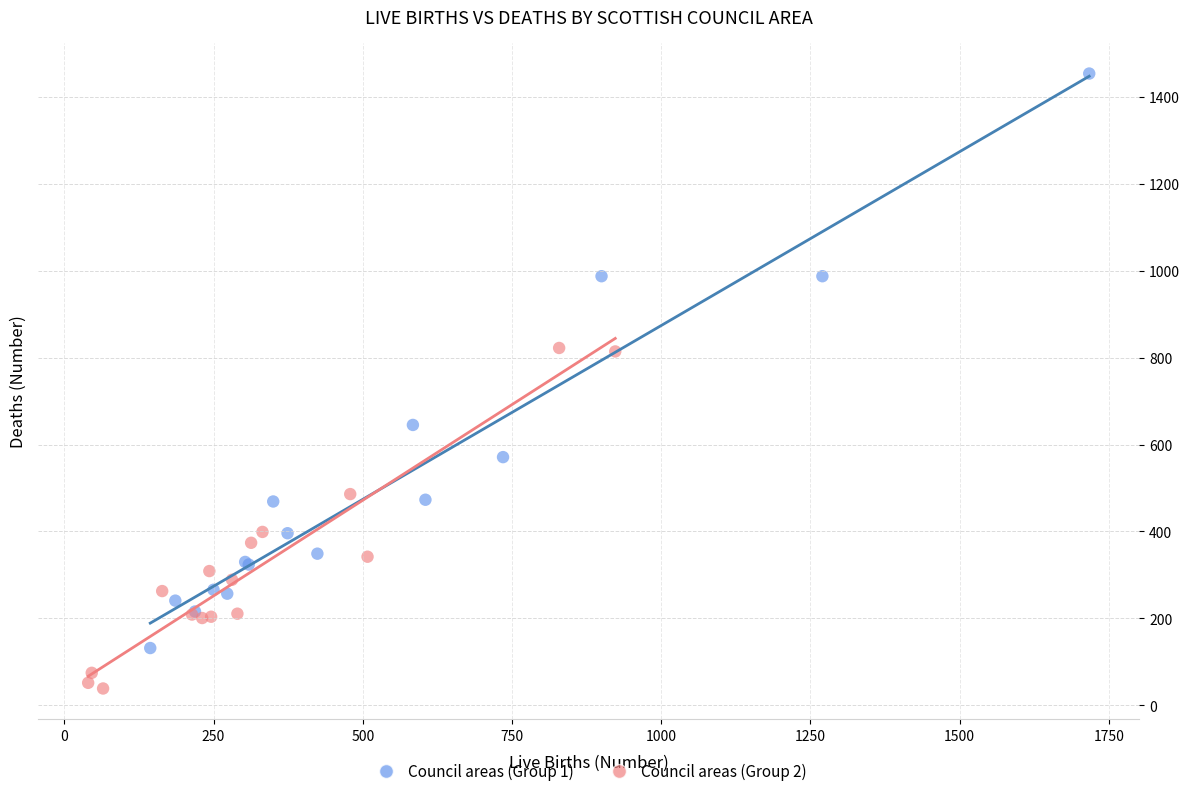

Which series has the largest Y range (max minus min)?

Council areas (Group 1)